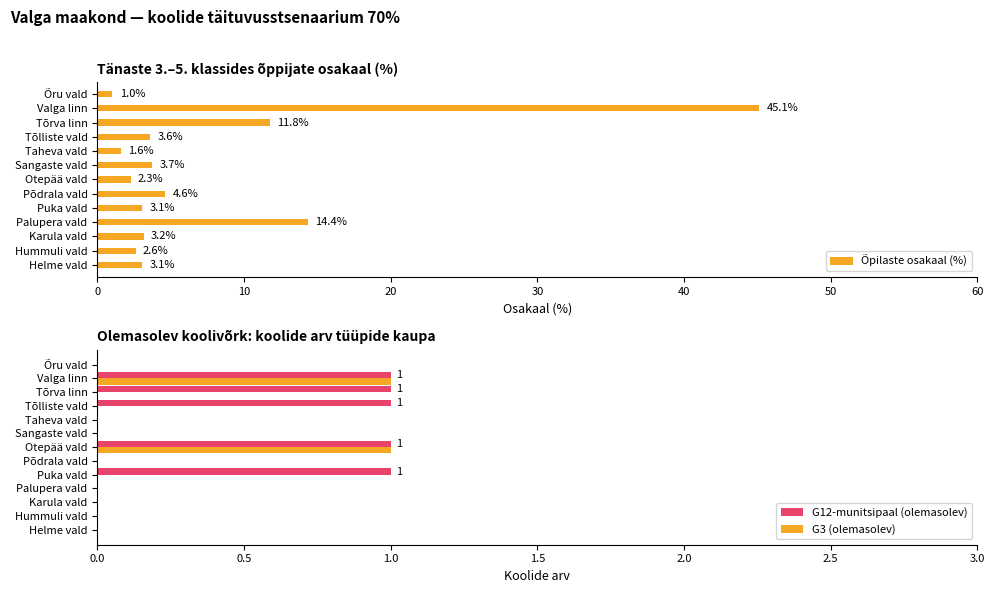

What is the maximum value shown in the chart?

45.1